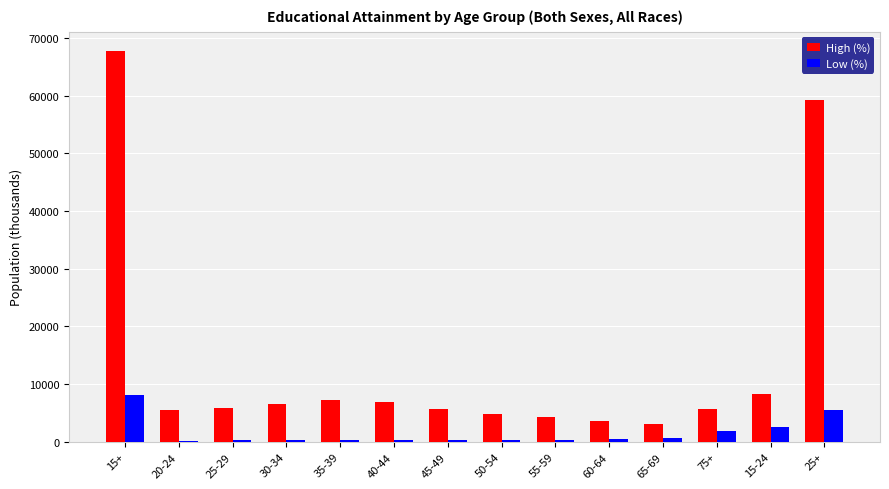

What is the minimum value shown in the chart?

226